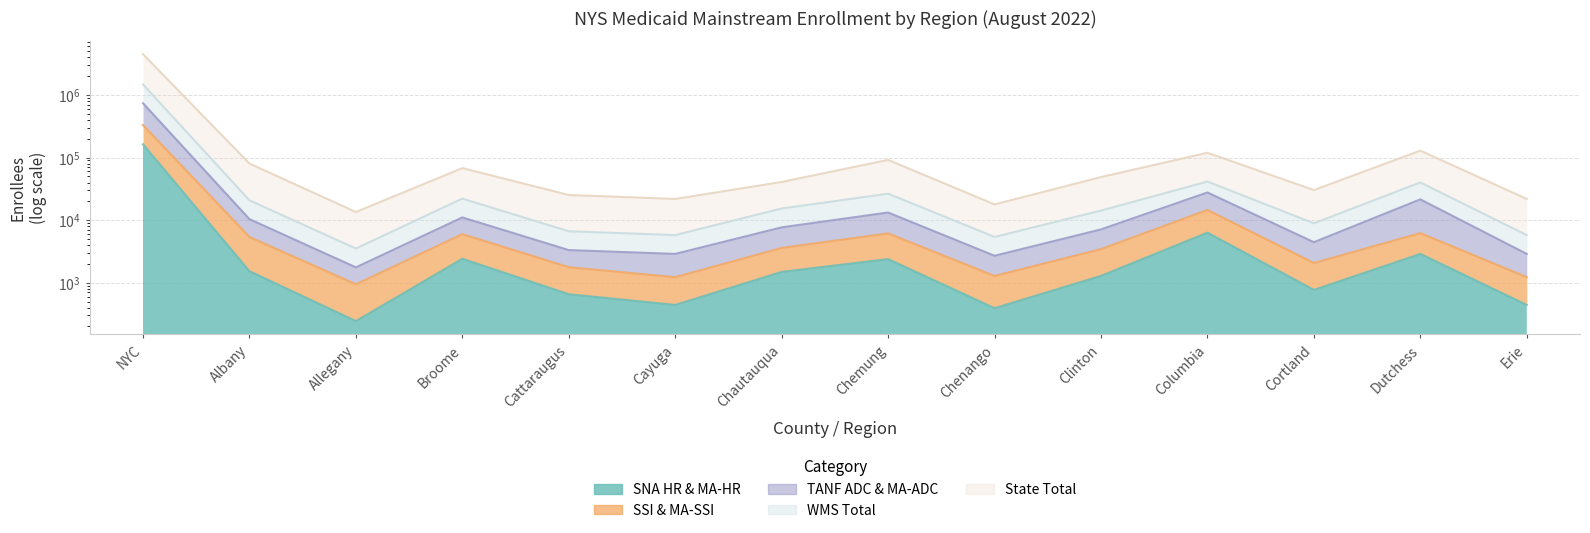

True or false: WMS Total and TANF ADC & MA-ADC intersect in this chart.

False